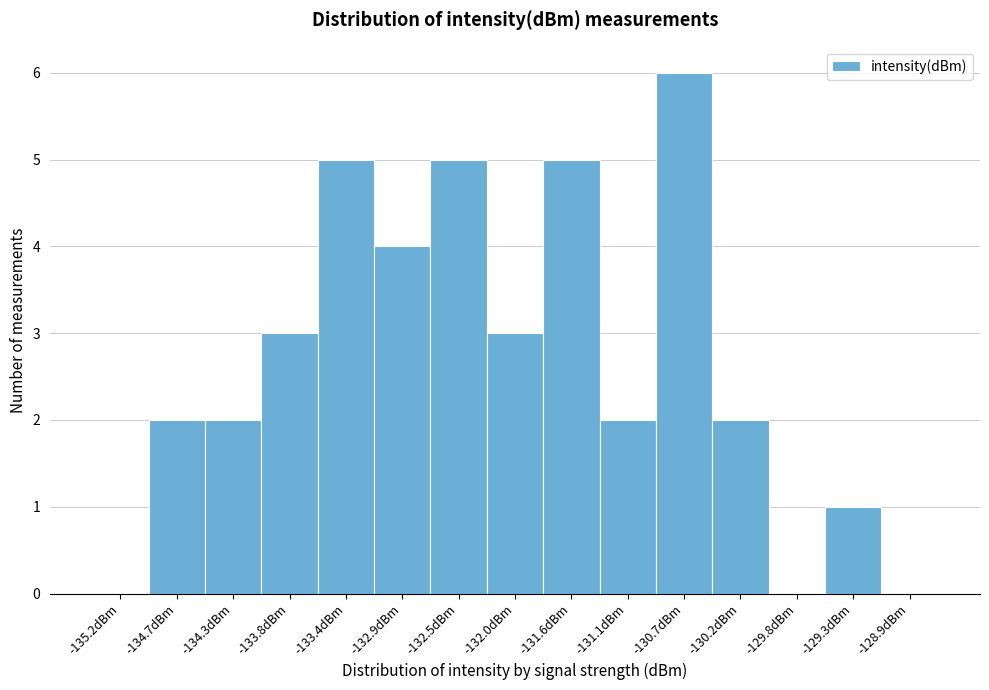

What is the height of the bar covering -134.50 to -134.05 on the x-axis? Neither the bar edges nor the heights are printed on the chart, so give them approximately, as read against the axes.

2